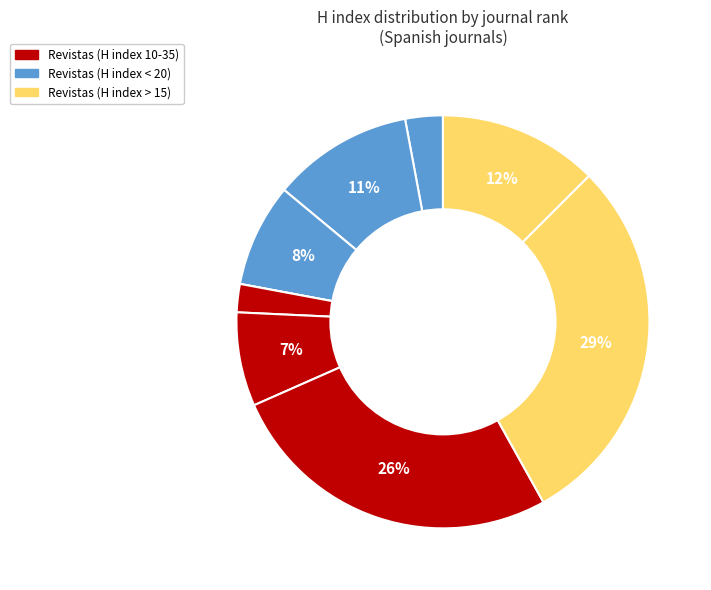

To the nearest percent, what is the average slice percentage?

11%